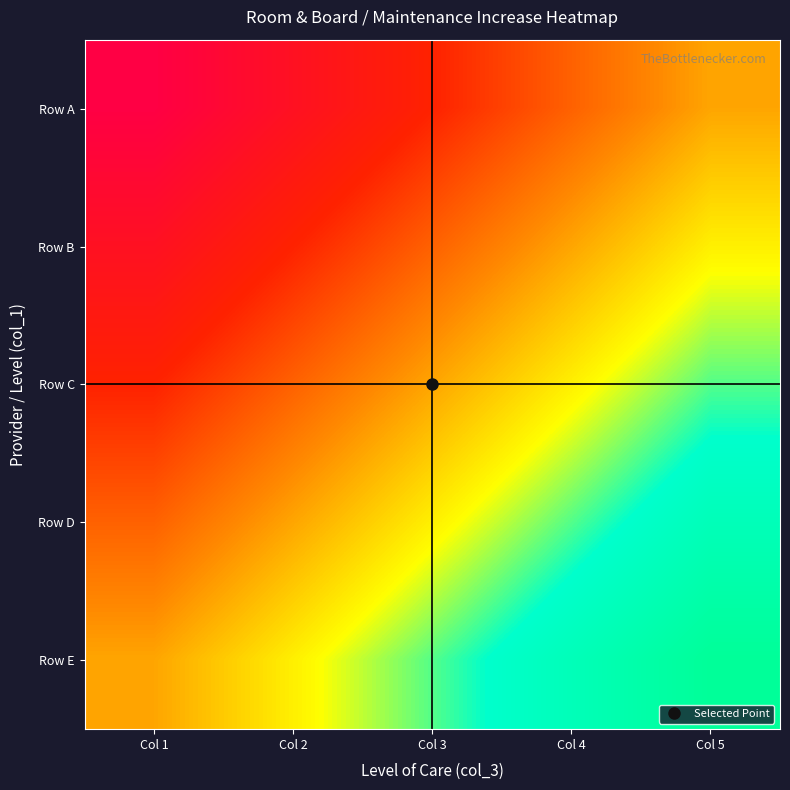

Count the number of data series in this chart.

5